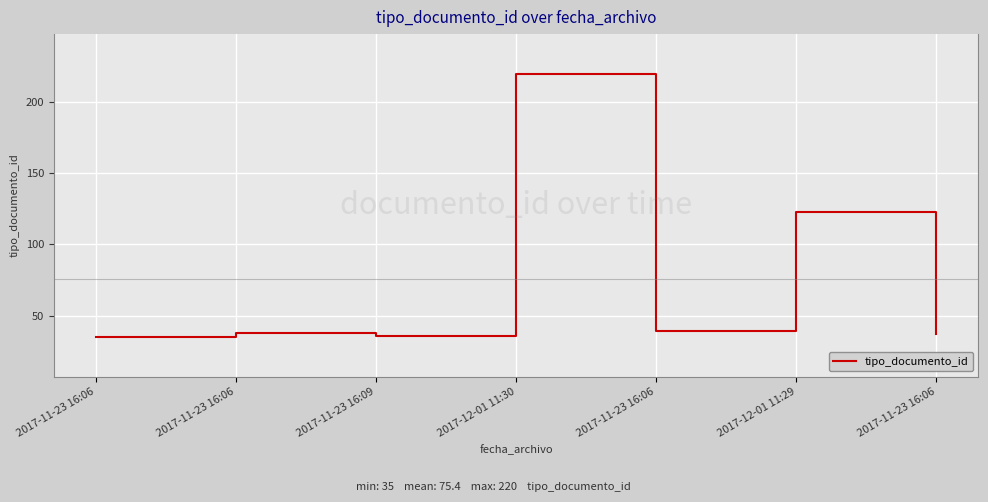

Reading left to right, transcribe all the data shown in this chart.

2017-11-23 16:06=35	2017-11-23 16:06=38	2017-11-23 16:09=36	2017-12-01 11:30=220	2017-11-23 16:06=39	2017-12-01 11:29=123	2017-11-23 16:06=37